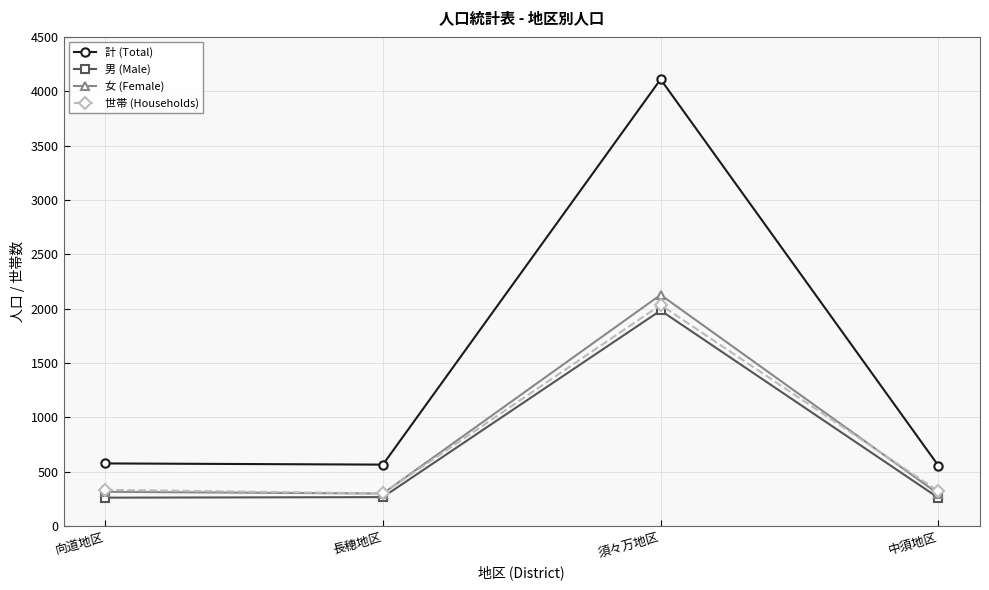

What is the maximum value shown in the chart?

4110